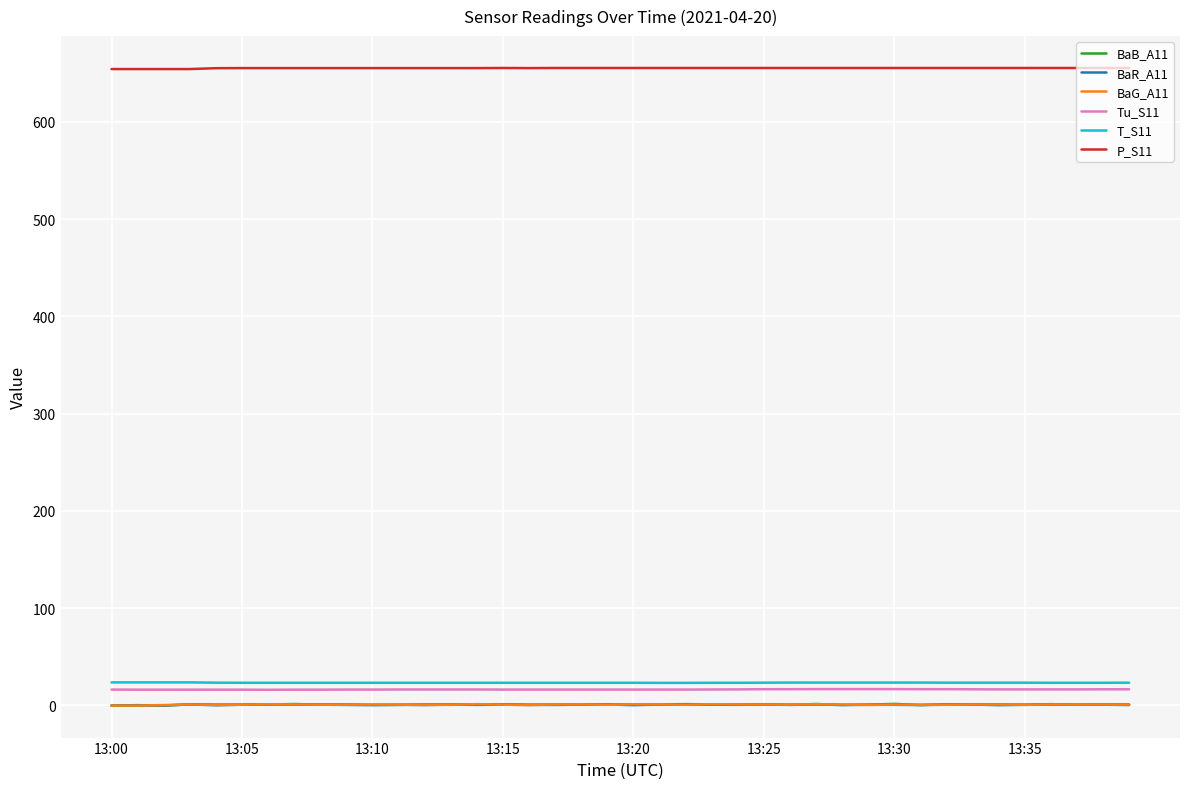

Which series has the largest total across all categories?

P_S11